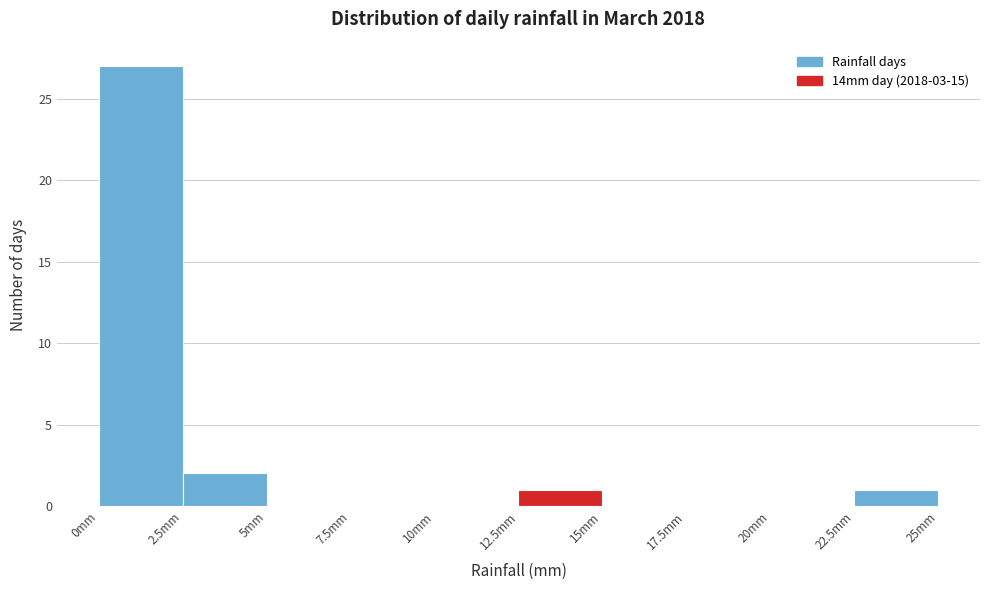

Reading left to right, transcribe this chart: for each bar, give the range it covers on the x-axis and its height. The values are not printed on the chart, so give them approximately, as read against the axis.

0.0 to 2.5: 27
2.5 to 5.0: 2
5.0 to 7.5: 0
7.5 to 10.0: 0
10.0 to 12.5: 0
12.5 to 15.0: 1
15.0 to 17.5: 0
17.5 to 20.0: 0
20.0 to 22.5: 0
22.5 to 25.0: 1